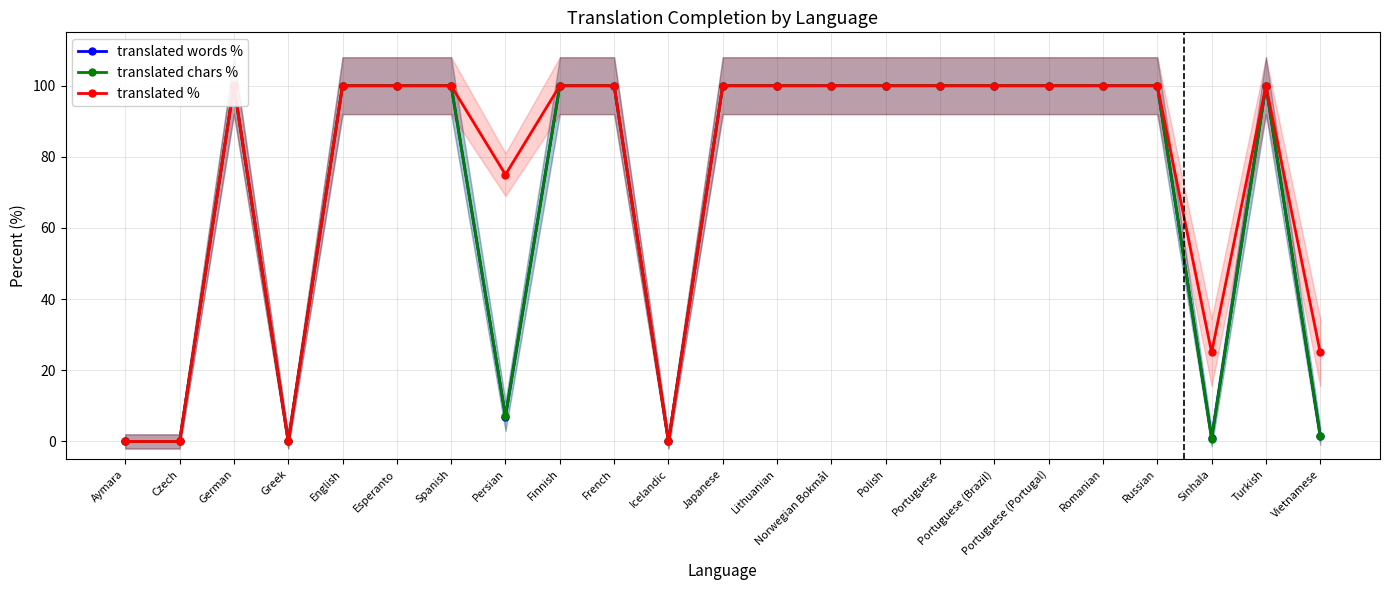

True or false: translated chars % has a value of 0.8 at Sinhala.

True